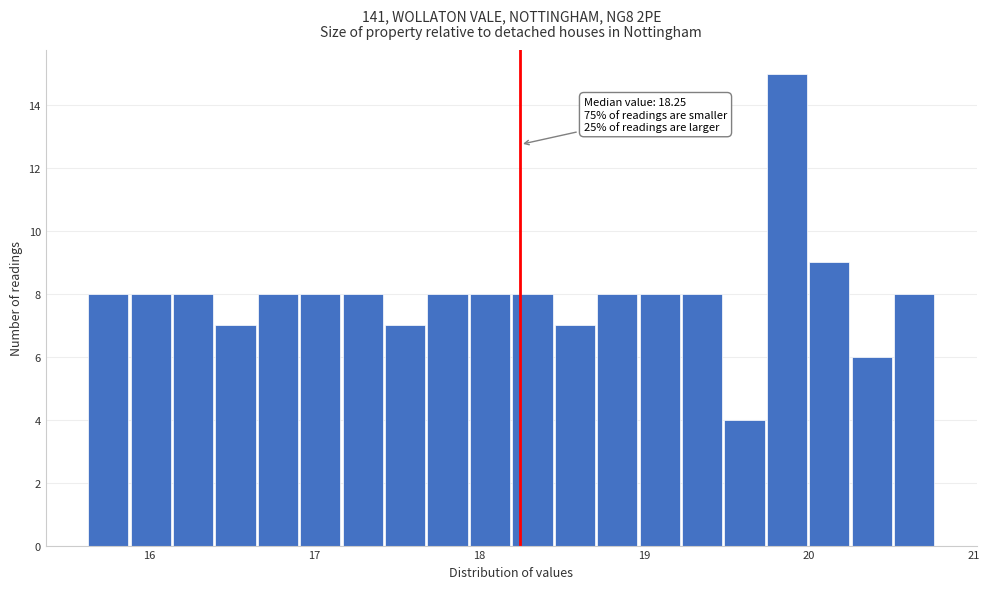

Around what value on the x-axis is the tallest bar? Give the approximate position of its centre, as read against the axis.

19.9